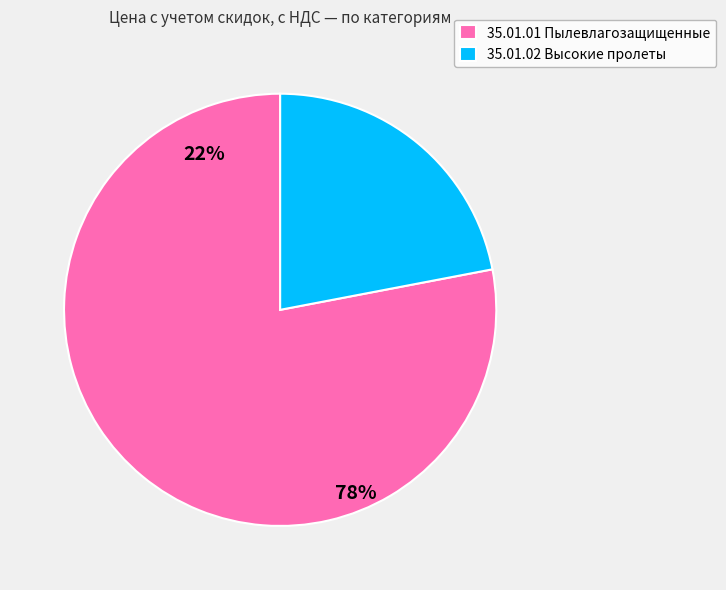

The 35.01.01 (TPL-1004) slice represents 21% of the pie. True or false?

False